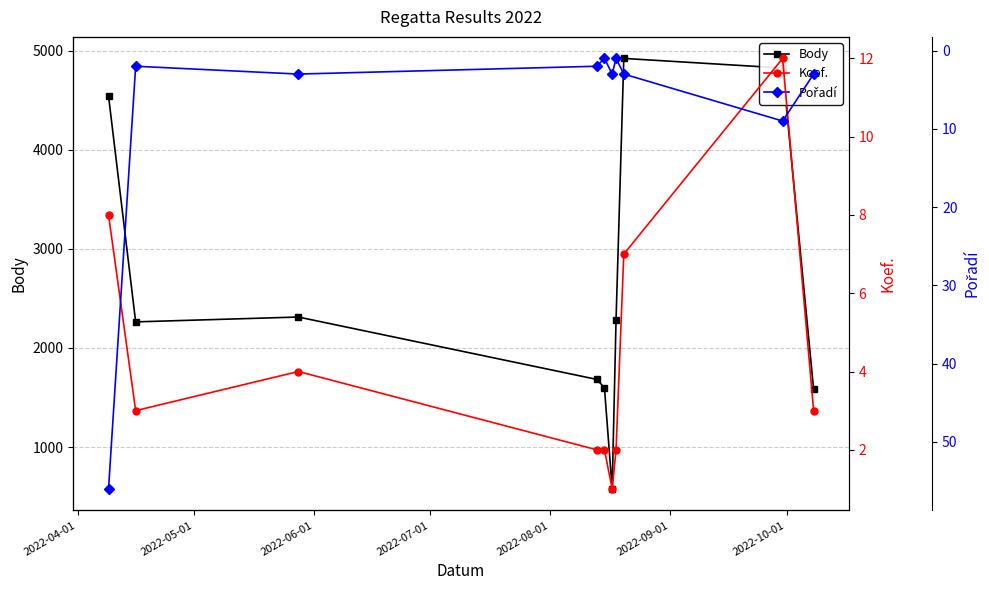

True or false: Pořadí and Body intersect in this chart.

False